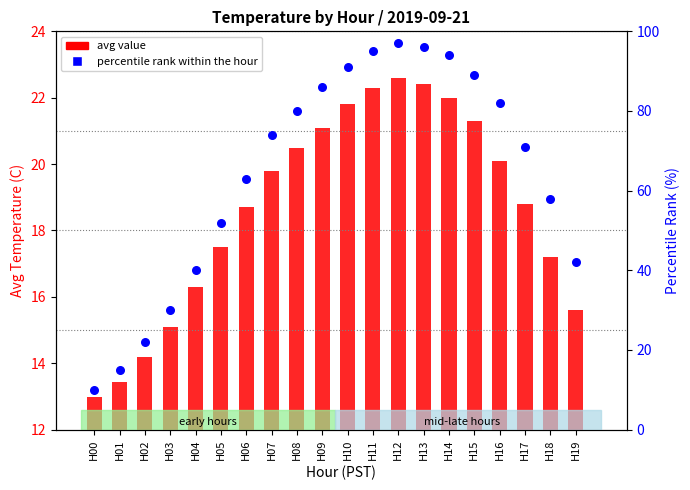

Which series reaches the maximum Y coordinate?

percentile rank within the hour